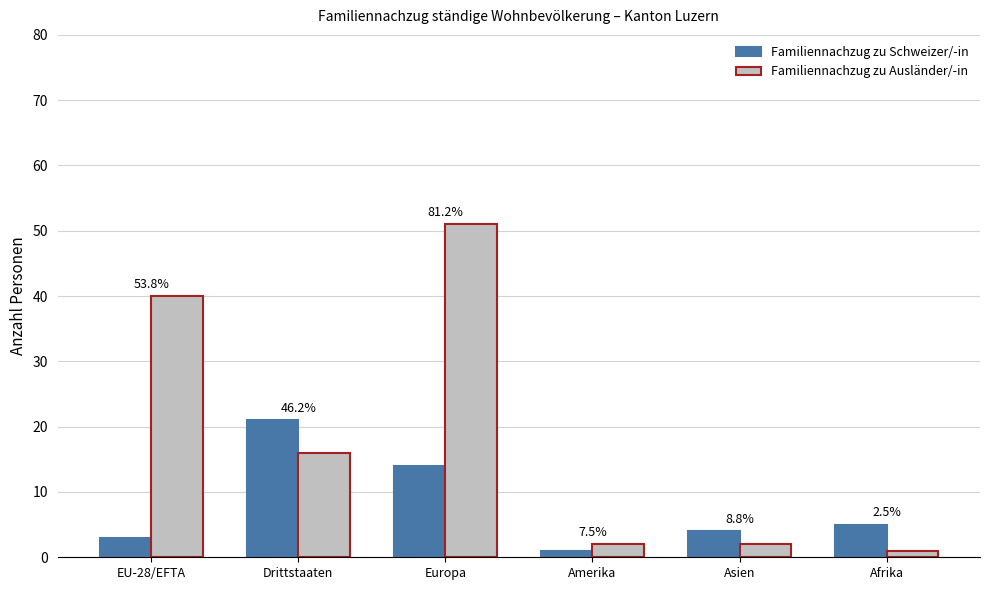

What is the difference between the Familiennachzug zu Schweizer/-in values at Amerika and EU-28/EFTA?

2